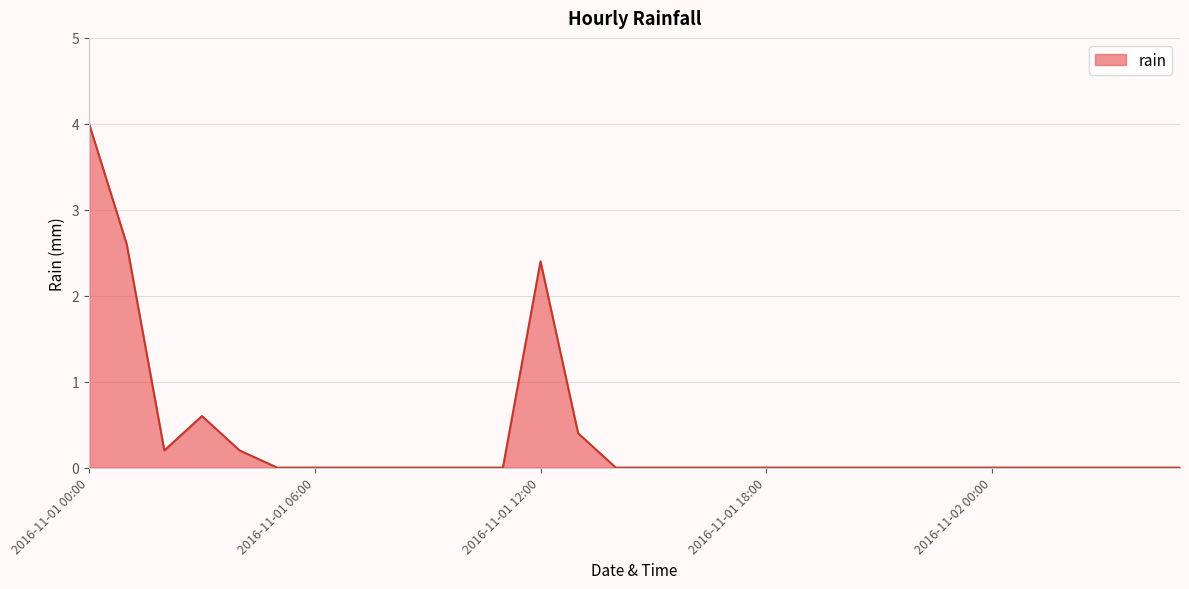

What is the greatest value displayed?

4.0